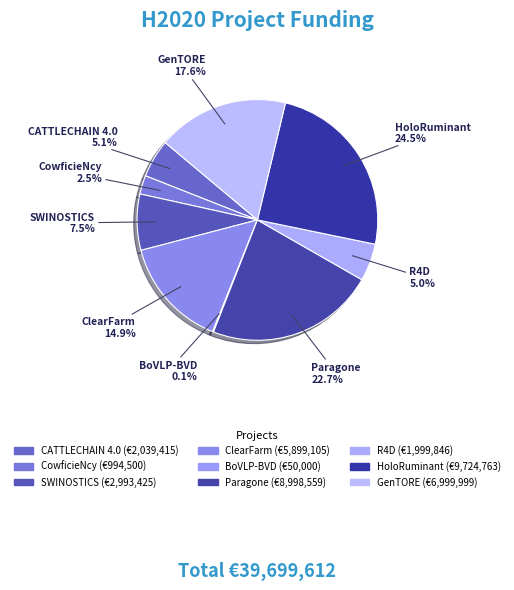

How many slices are in this pie chart?

9